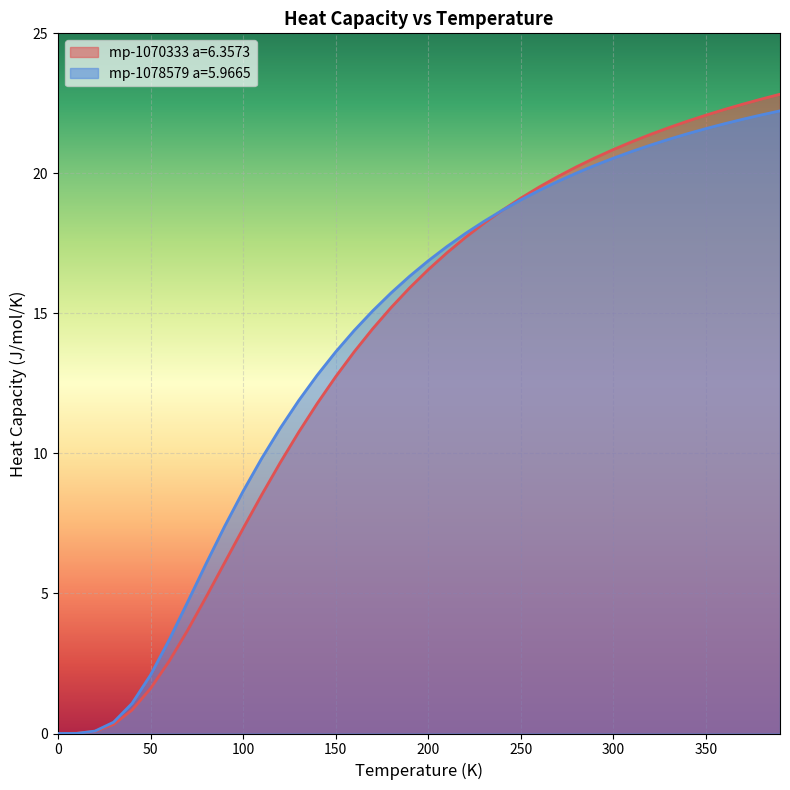

What is the greatest value displayed?

22.8